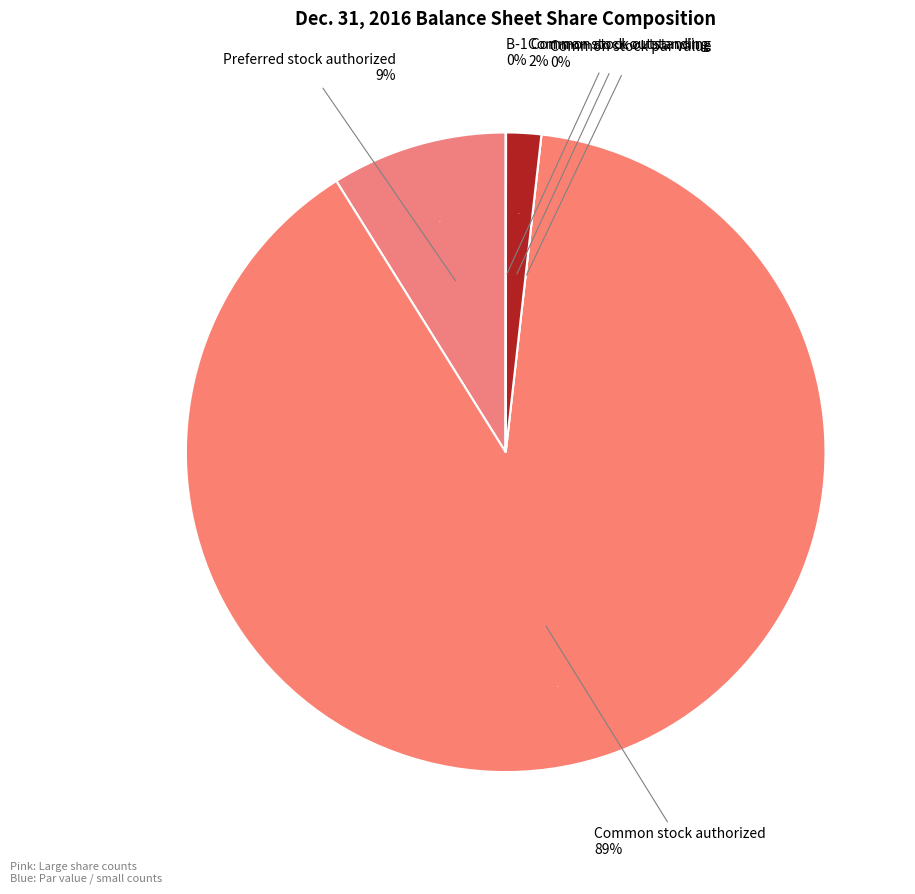

Is it true that Common stock par value is 1% of the pie?

False